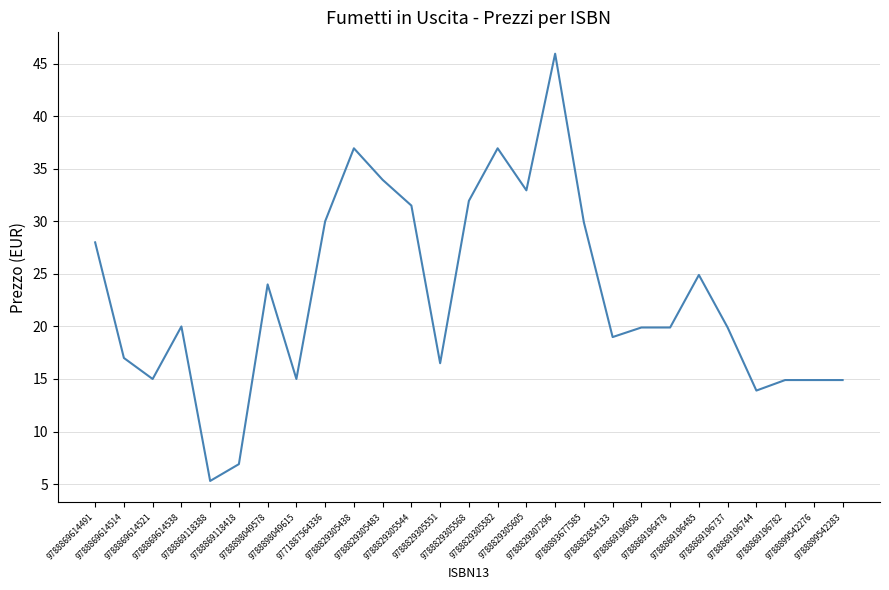

Which has a higher value, 9788869196485 or 9788869614538?

9788869196485